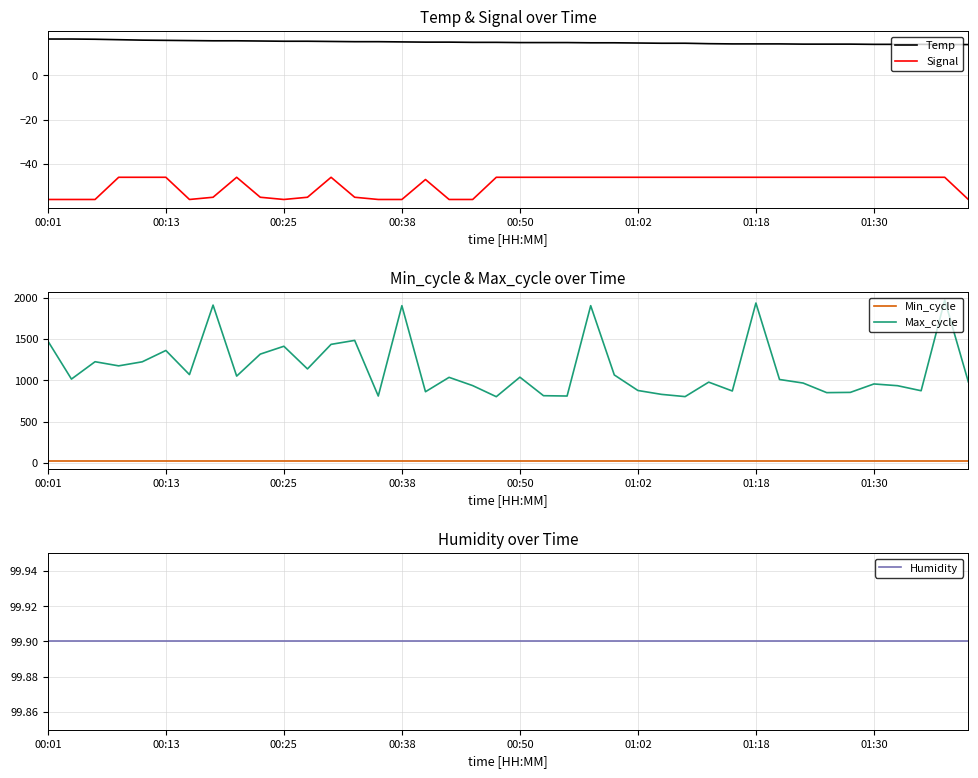

What is the value of the Temp point at the 27th from the left?

14.4